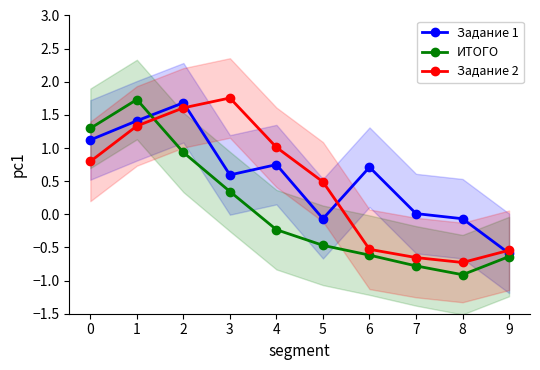

Where is the first local maximum for Задание 1?

2